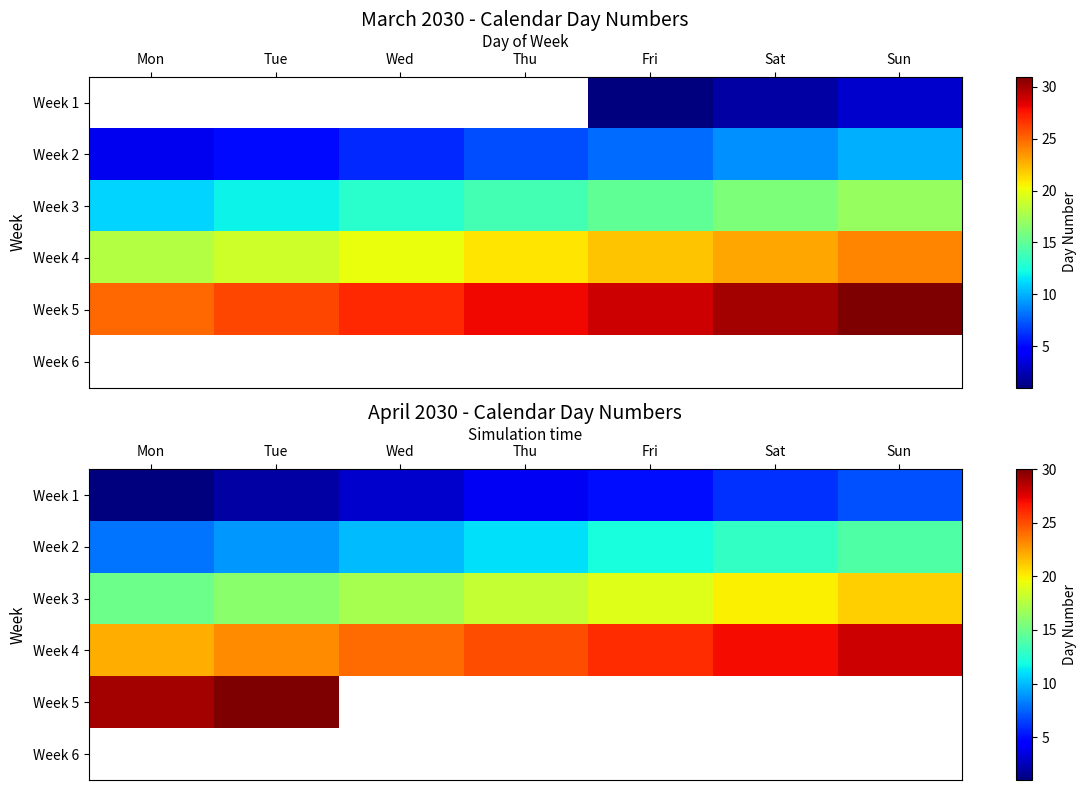

Read the Week 3 value at Sat.

20.0